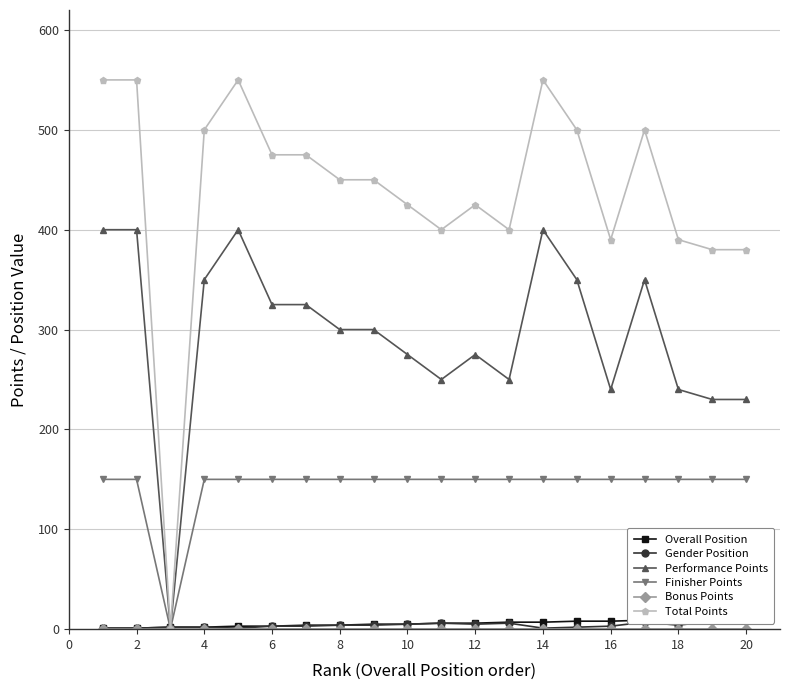

What is the highest value of the Total Points series?

550